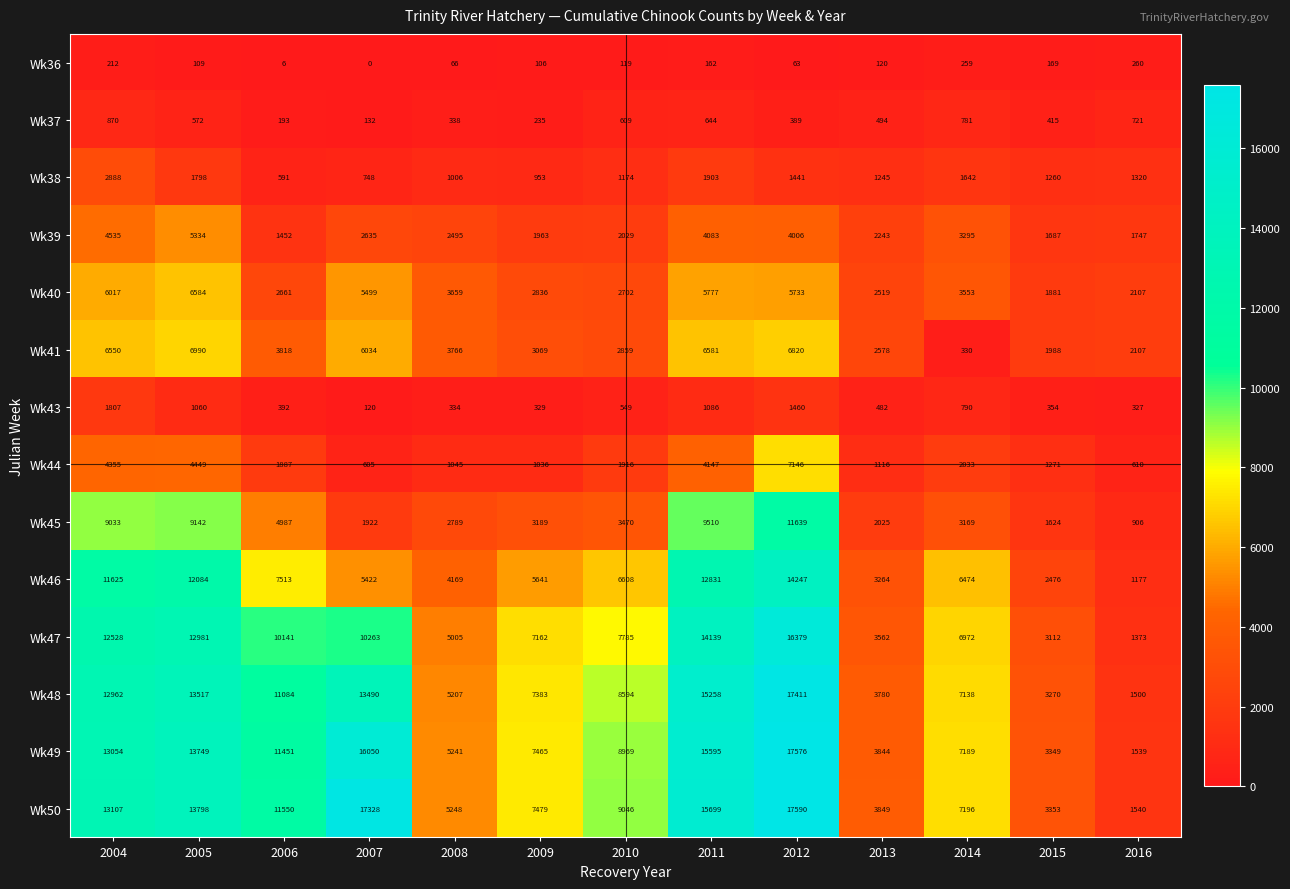

What is the difference between the Wk39 values at 2010 and 2013?

214